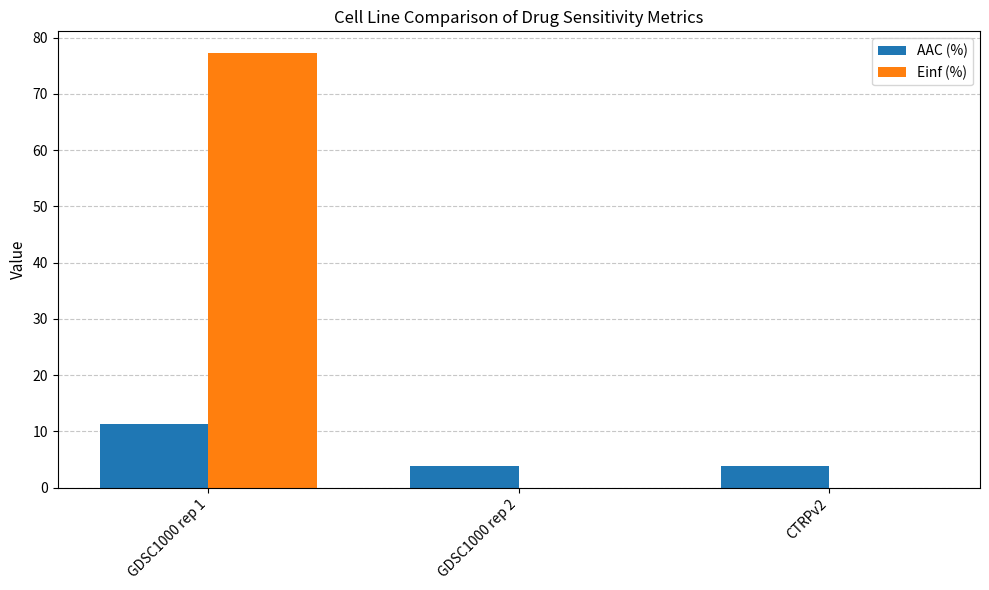

At which category does the chart reach its peak across all series?

GDSC1000 rep 1